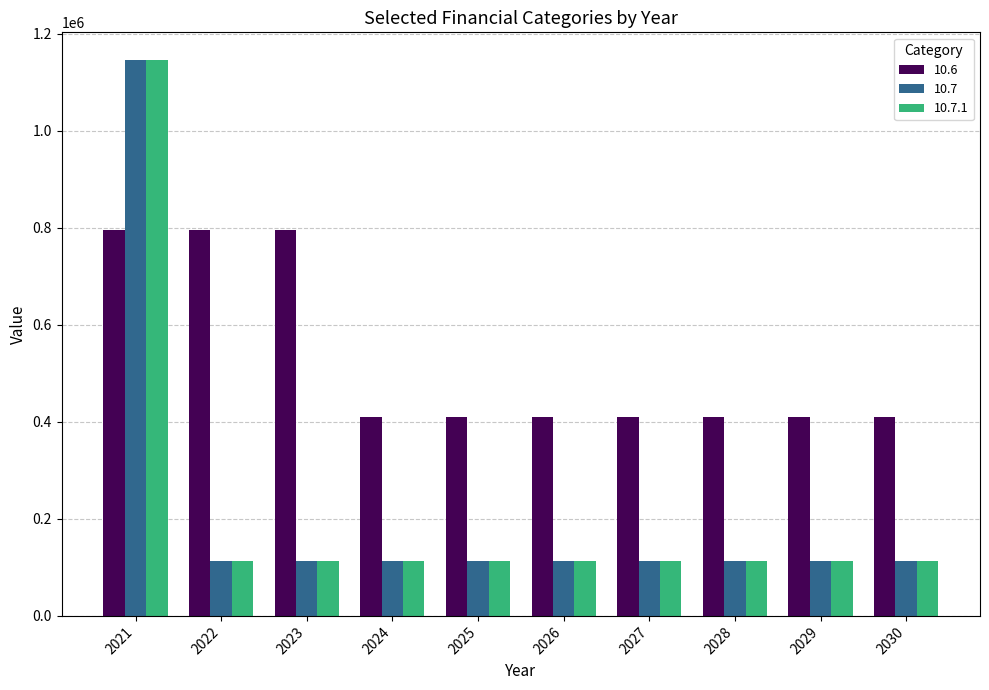

What is the highest value of the 10.7.1 series?

1145930